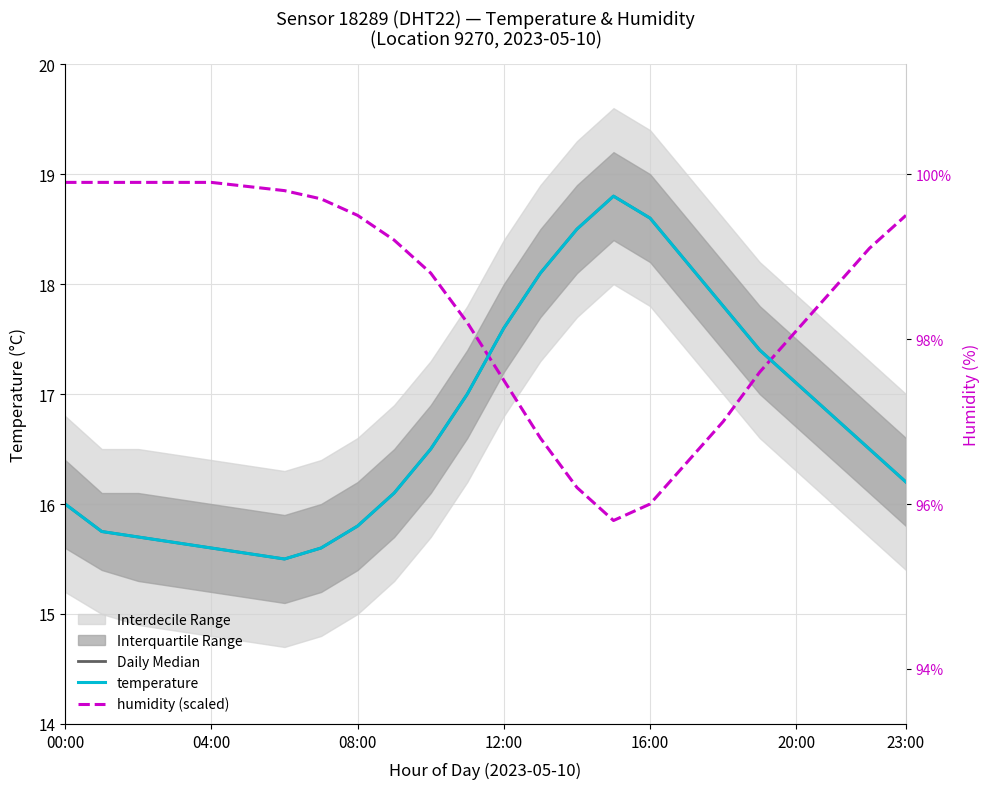

After their last crossing, which series has the higher values: humidity (scaled) or temperature?

humidity (scaled)